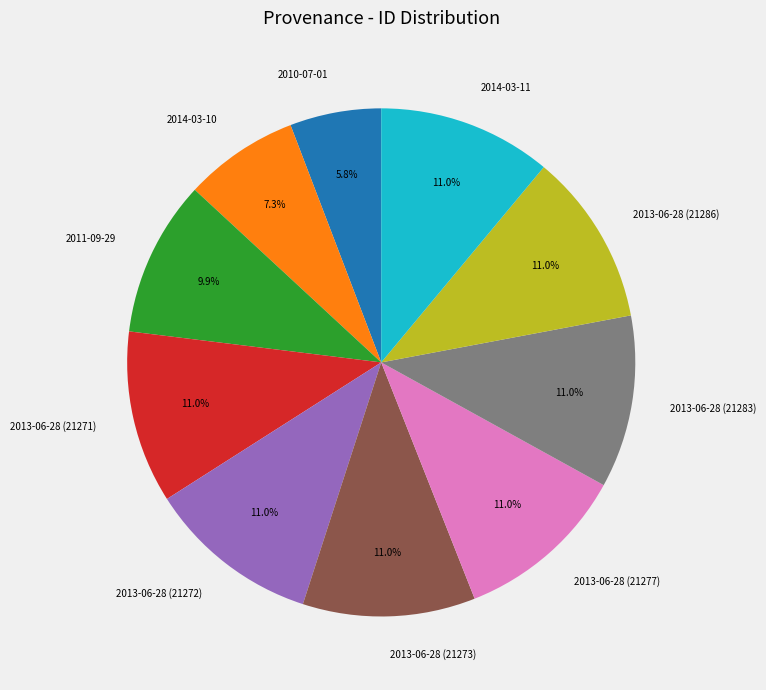

Is the sum of 2014-03-11 and 2013-06-28 (21283) greater than half?

No